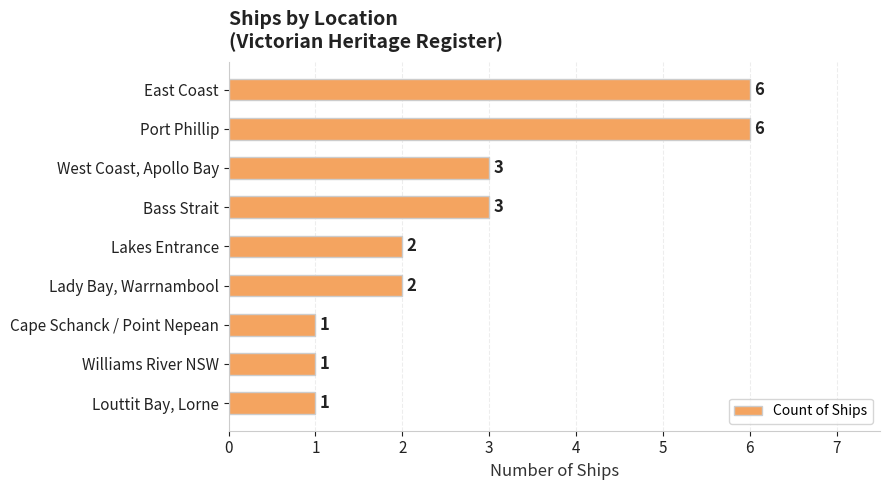

How many values are between 1 and 3?

7